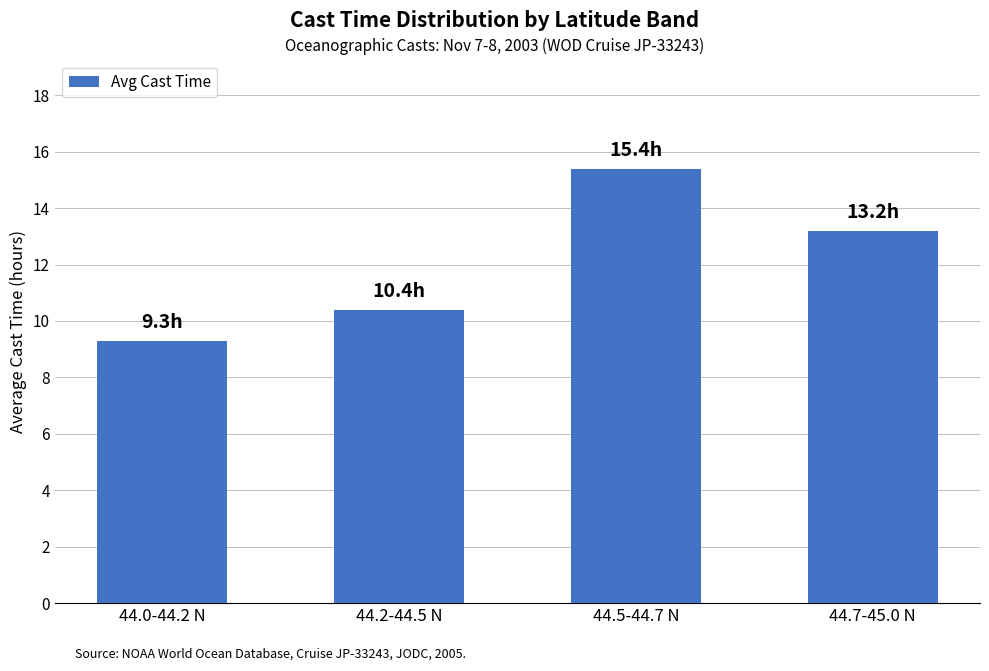

What is the smallest value displayed?

9.3